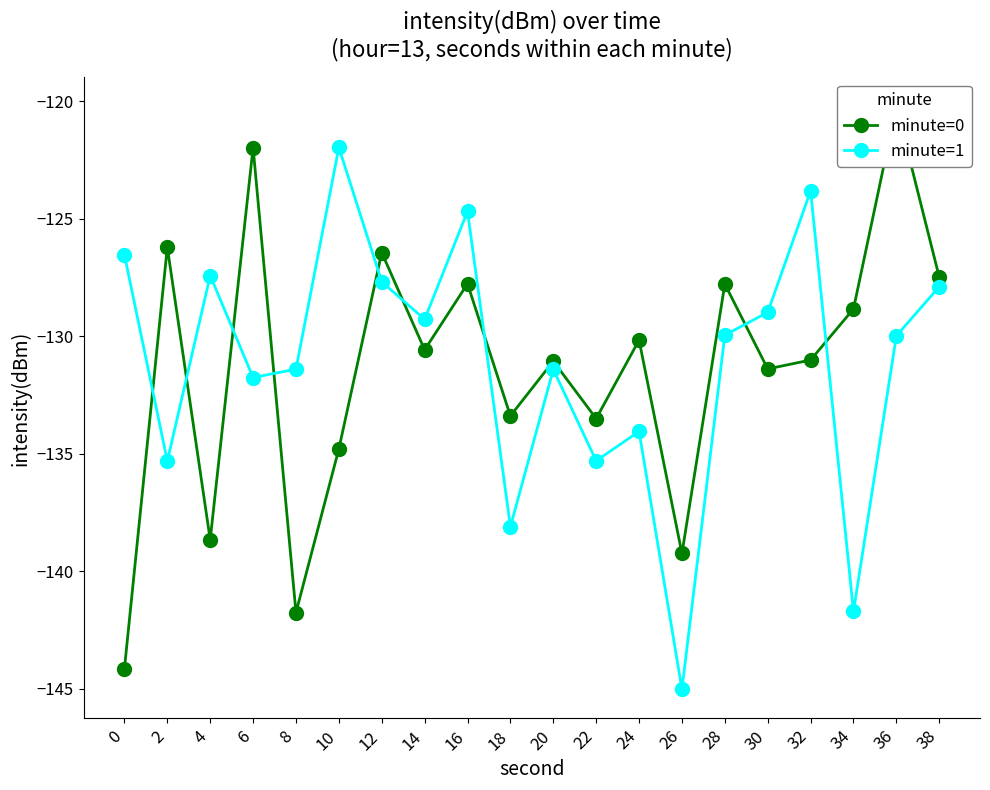

Which series has the widest spread of values?

minute=0